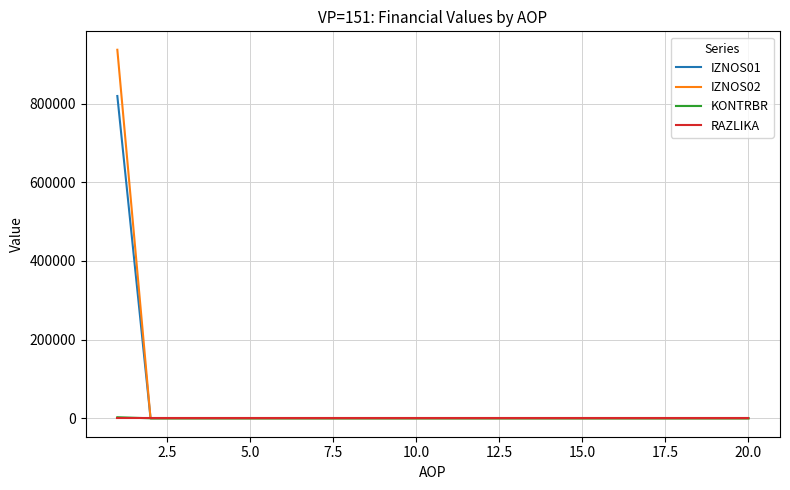

How many categories are shown in the chart?

20